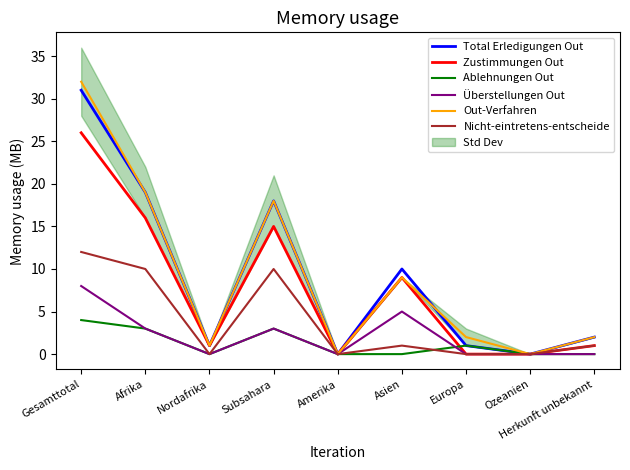

What is the average value of the Überstellungen Out series?

2